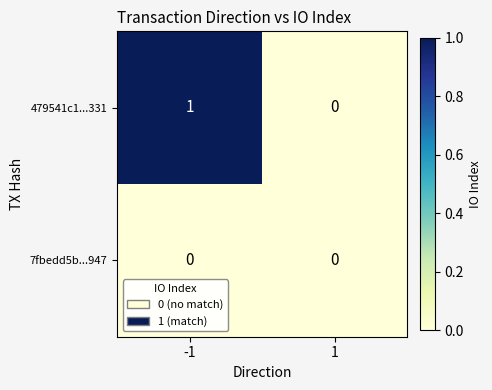

Reading right to left, list all the values displayed in this chart.

479541c1...331: 1=0	-1=1
7fbedd5b...947: 1=0	-1=0